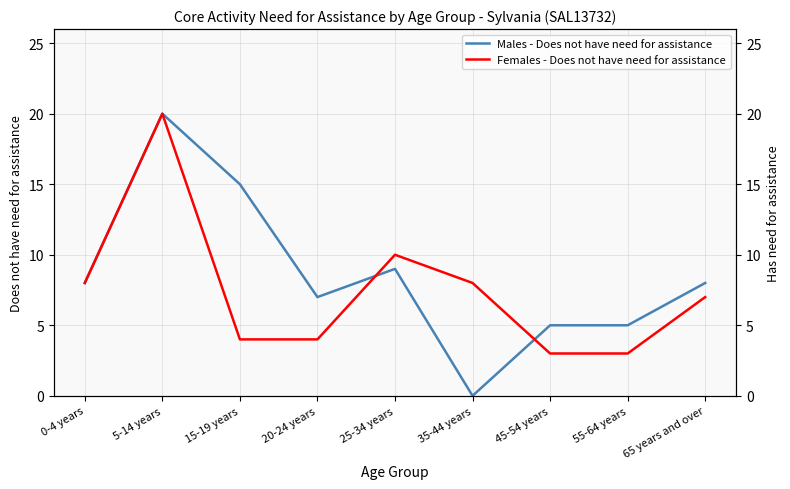

In Females - Does not have need for assistance, how many points are higher than both neighbors (excluding endpoints)?

2